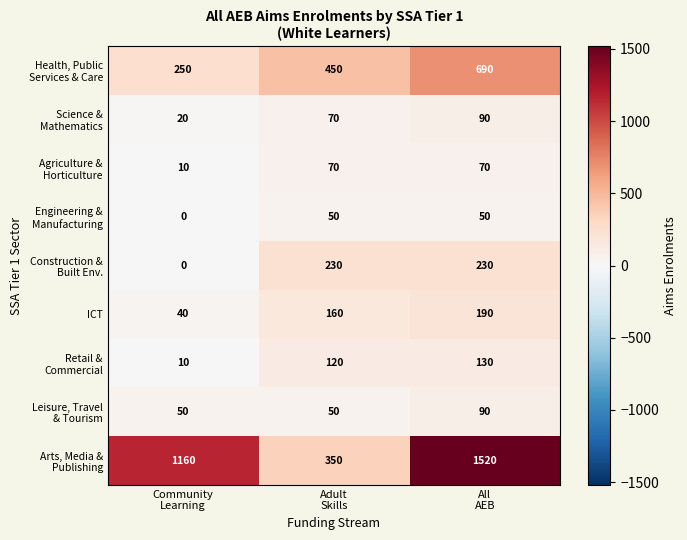

What is the sum of all ICT values?

390